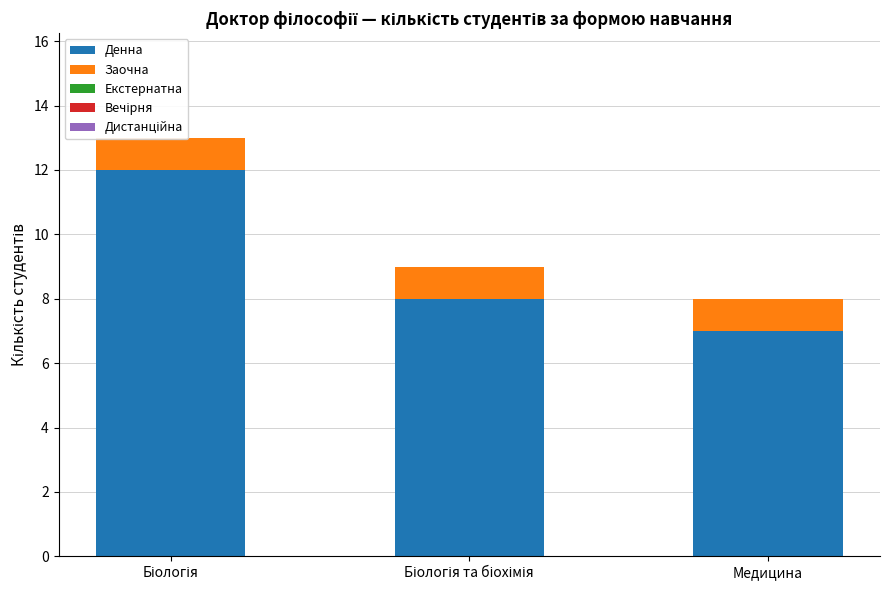

At how many categories does at least one series exceed 3?

3